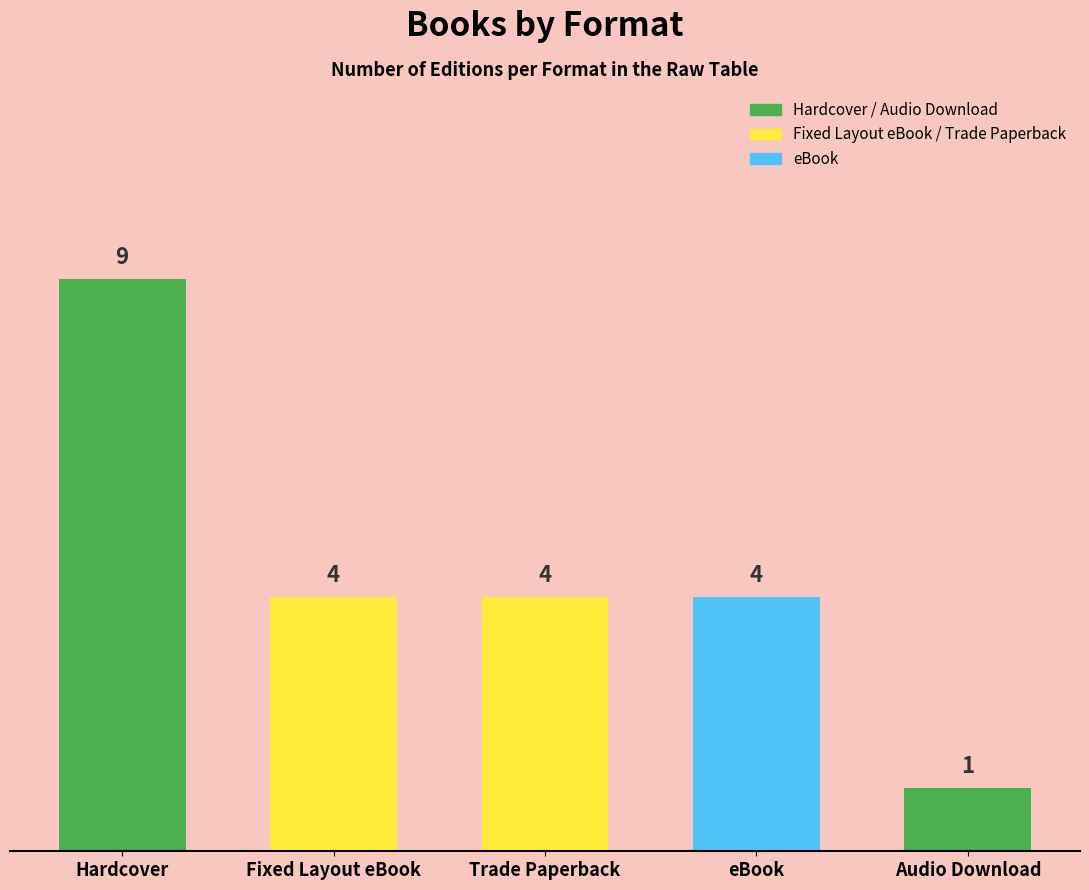

The value at Fixed Layout eBook is 4. True or false?

True